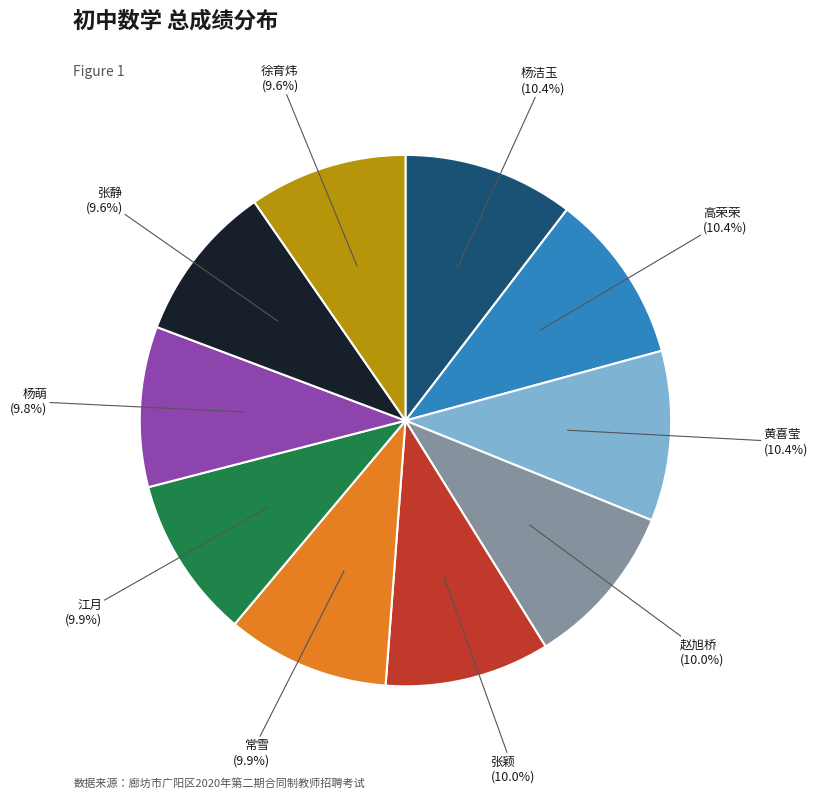

Is there any slice that represents more than half of the pie?

No